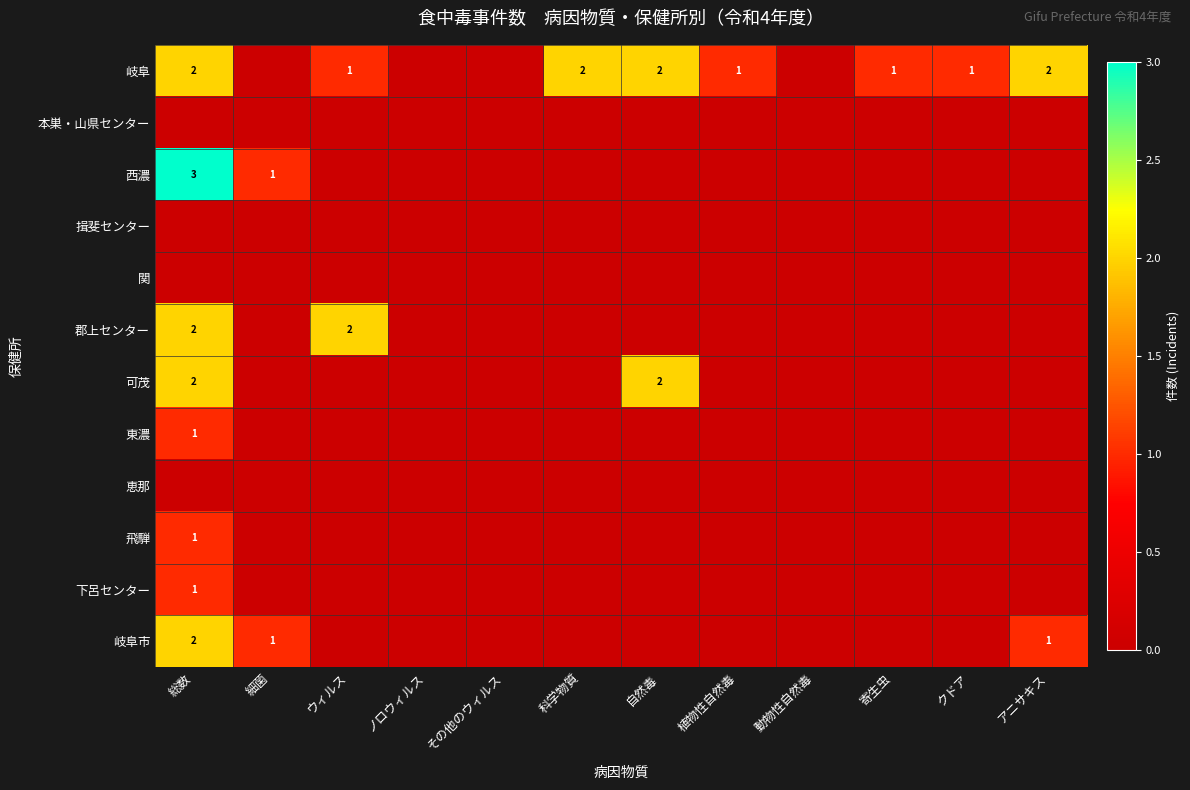

Between 植物性自然毒 and 総数, which is larger?

総数